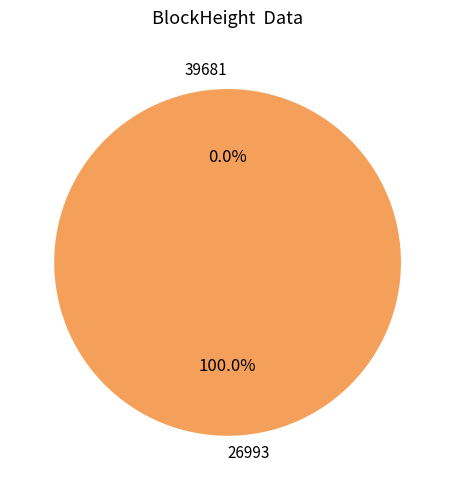

Combined, what portion of the pie is 39681 and 26993?

100.0%